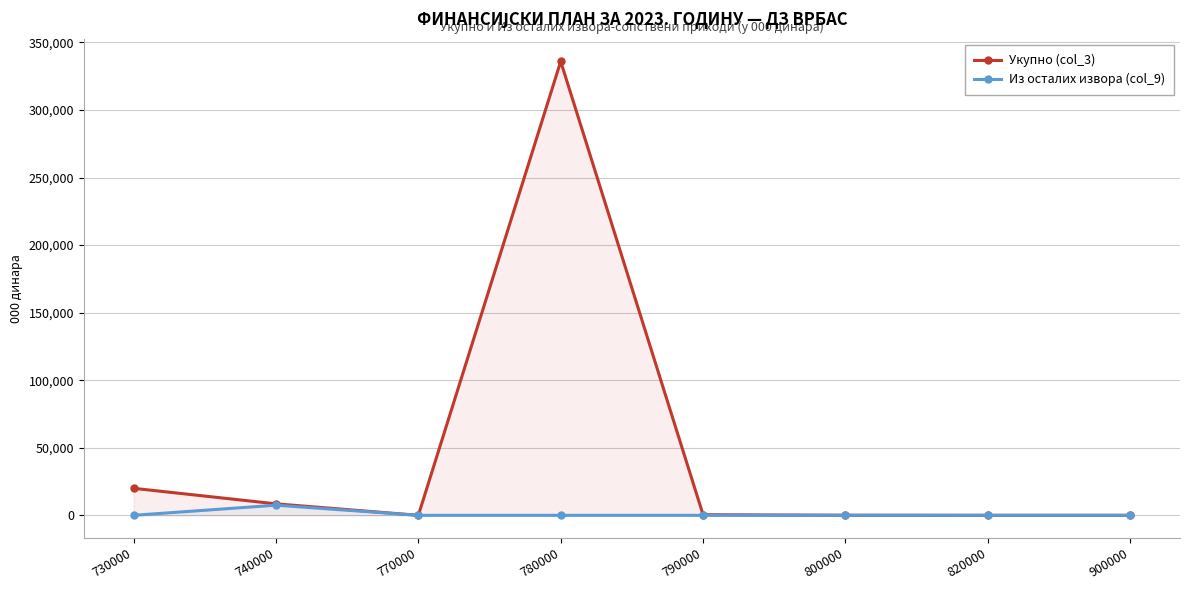

Which series changed the most between 770000 and 790000?

Укупно (col_3)